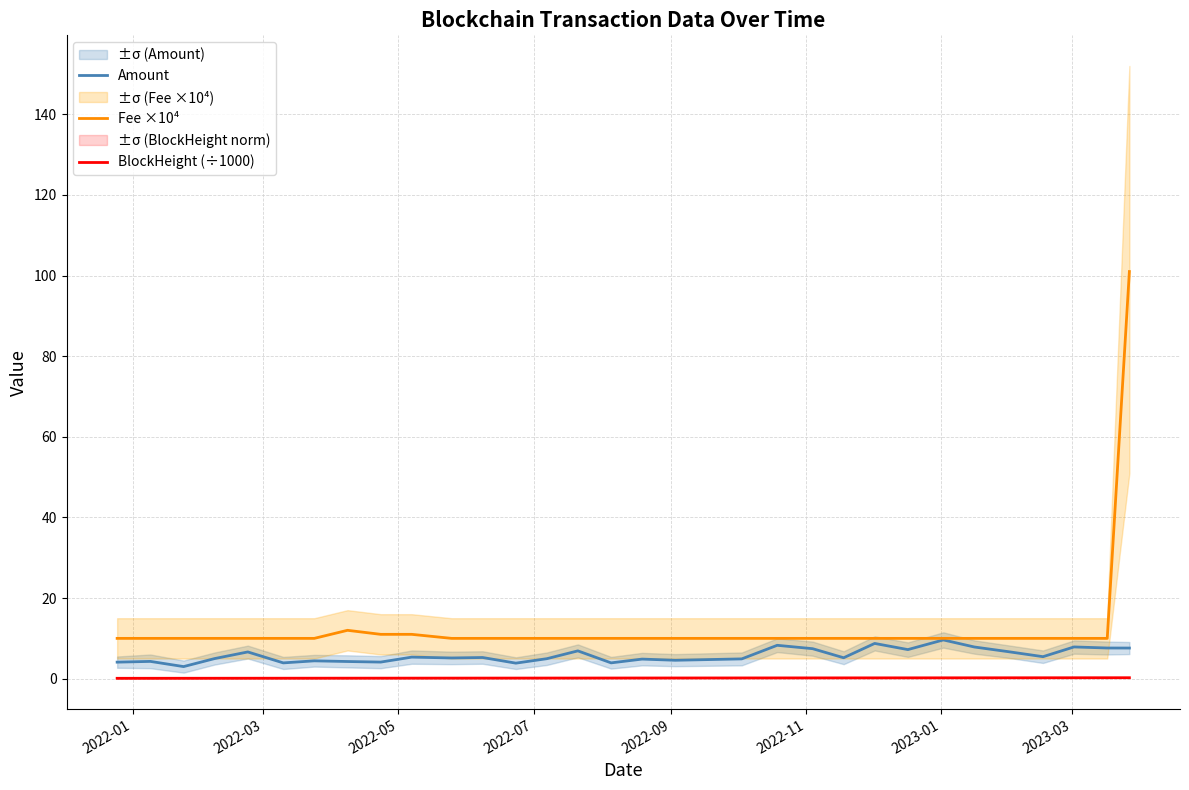

What is the highest value of the Amount series?

9.6